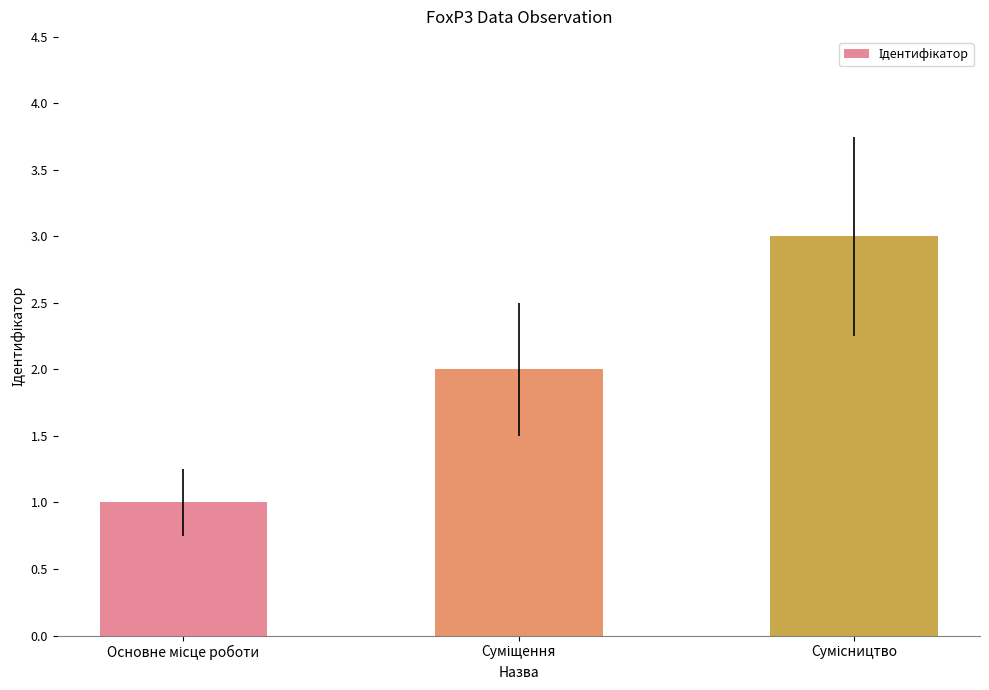

What is the maximum value shown in the chart?

3